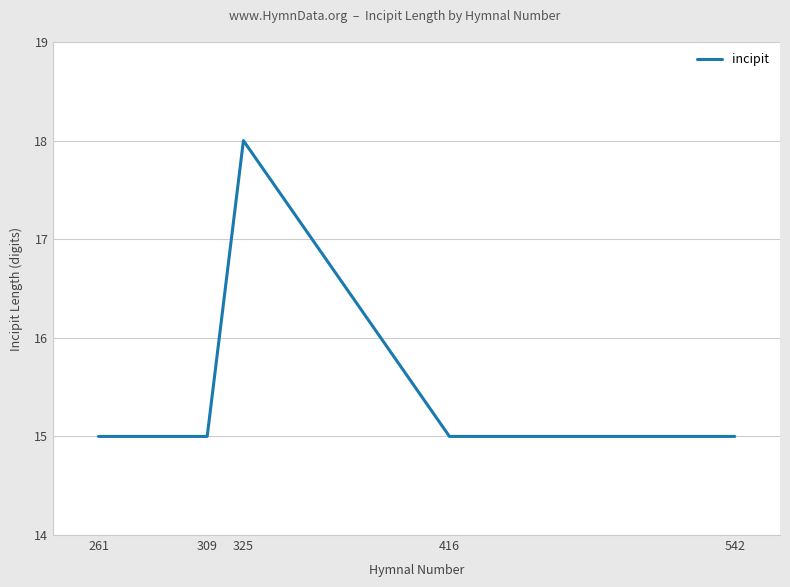

Where is the first local maximum?

325